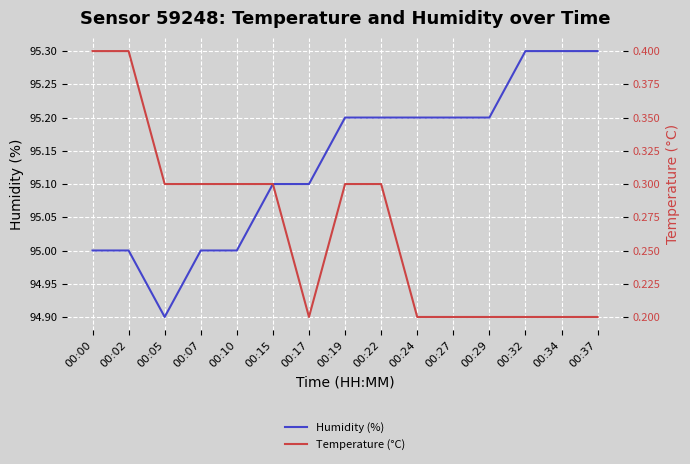

Count the Temperature (°C) values in the range 0 to 1.

15